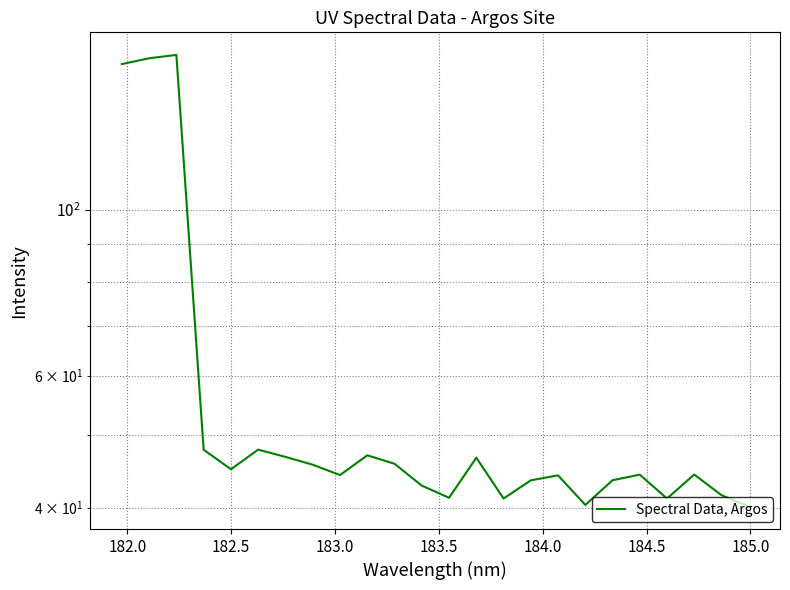

How many categories are shown in the chart?

24